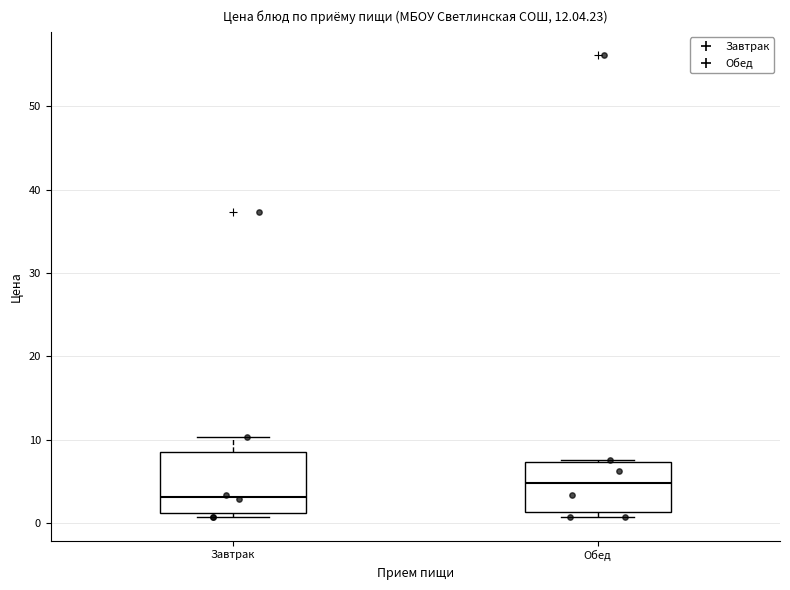

Comparing the boxes themselves (not the whiskers), which one is the tallest?

Завтрак